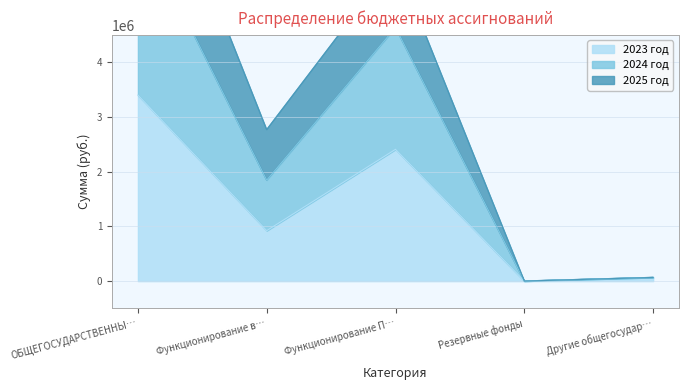

What is the highest value of the 2023 год series?

3398950.4